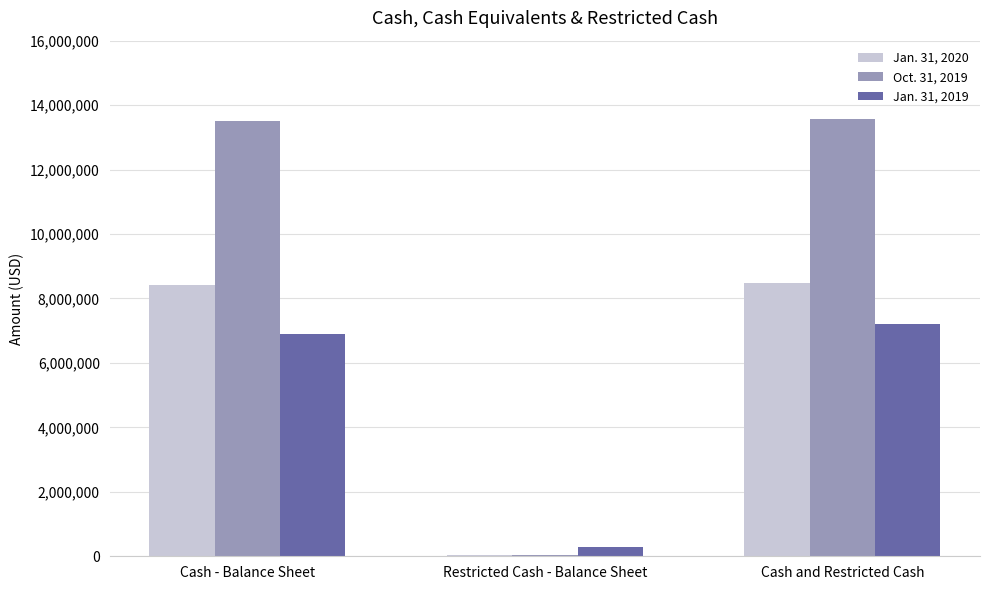

What is the greatest value displayed?

13574290